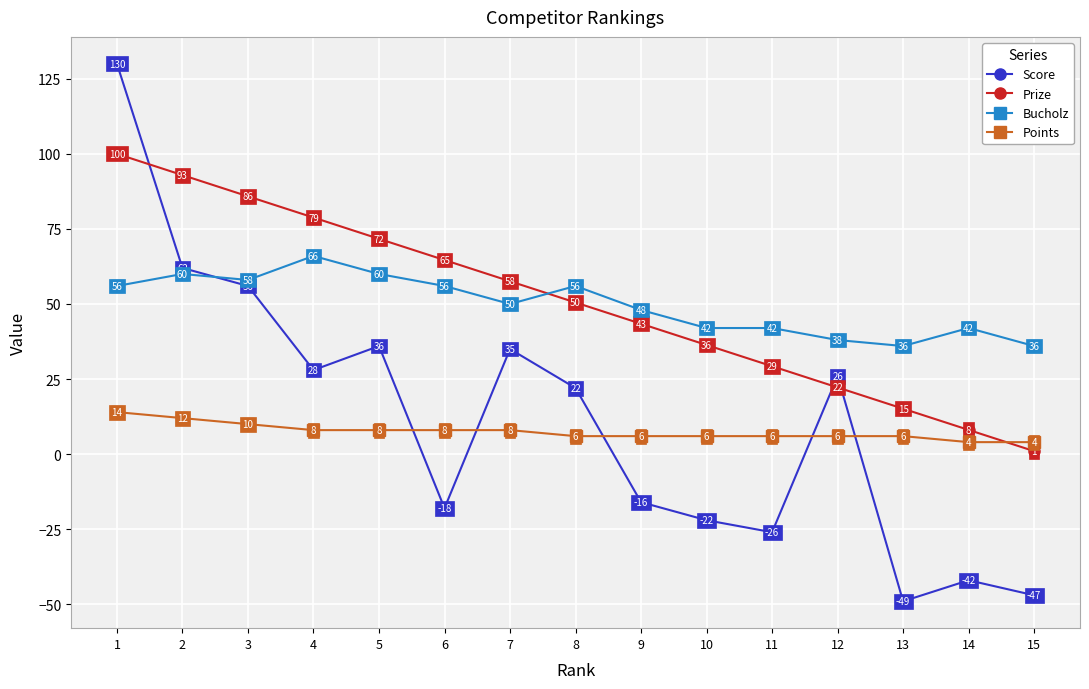

Between 5 and 10, which series saw the biggest shift?

Score